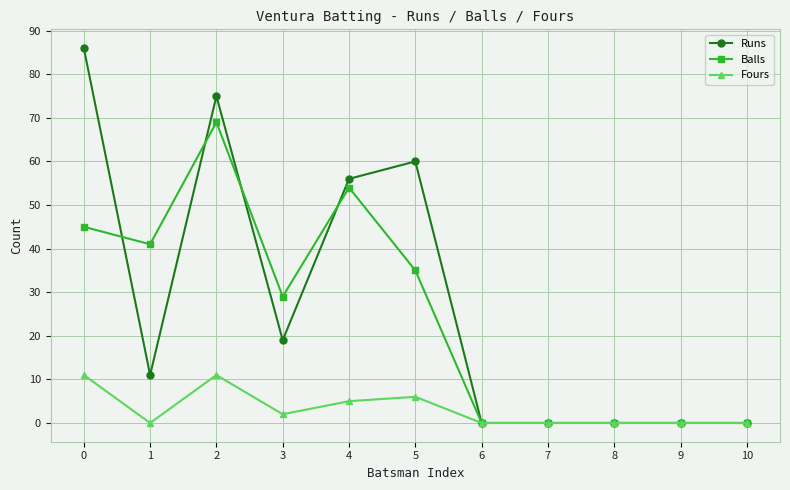

Where is the first local maximum for Fours?

2